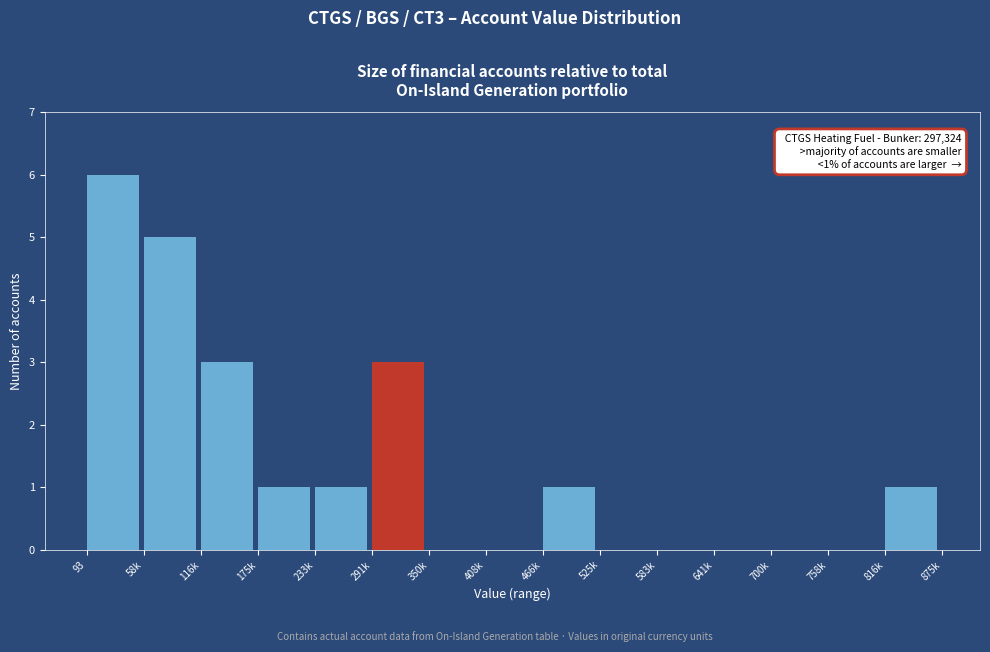

Reading left to right, list all the values displayed in this chart.

93=6	58k=5	116k=3	175k=1	233k=1	291k=3	350k=0	408k=0	466k=1	525k=0	583k=0	641k=0	700k=0	758k=0	816k=1